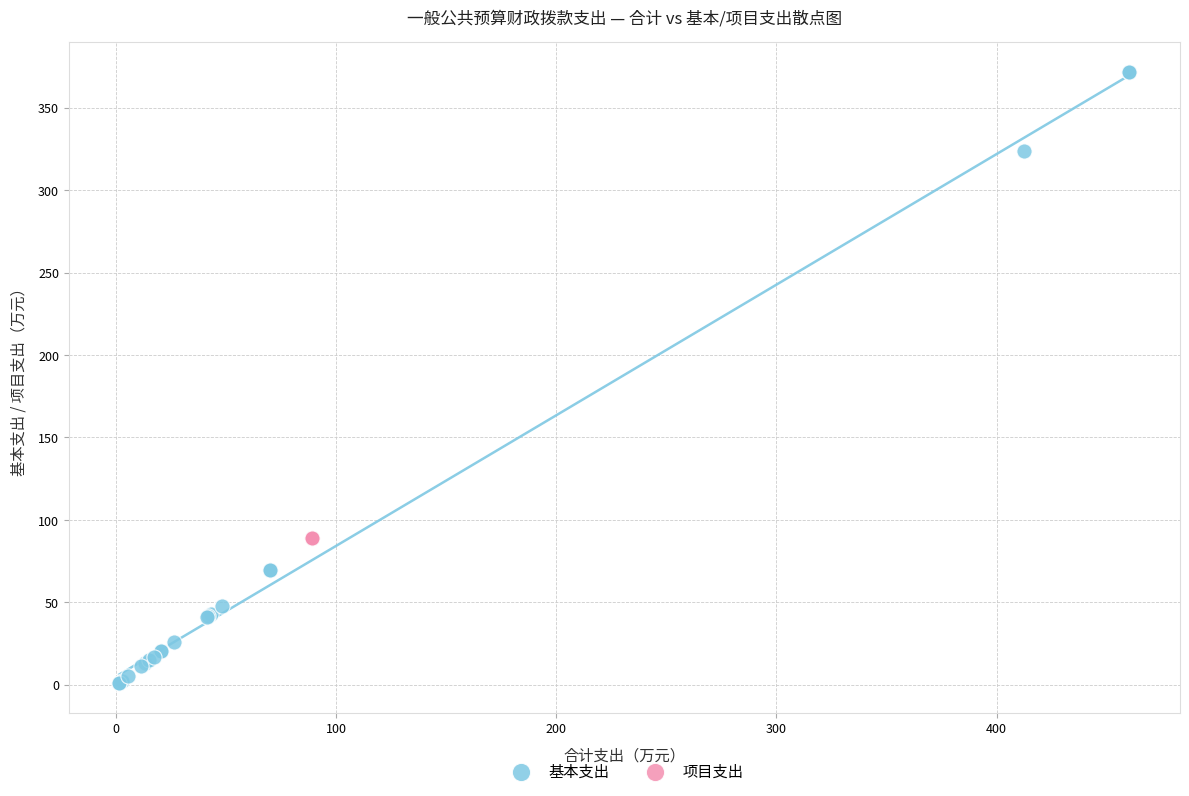

Which series reaches the maximum Y coordinate?

基本支出